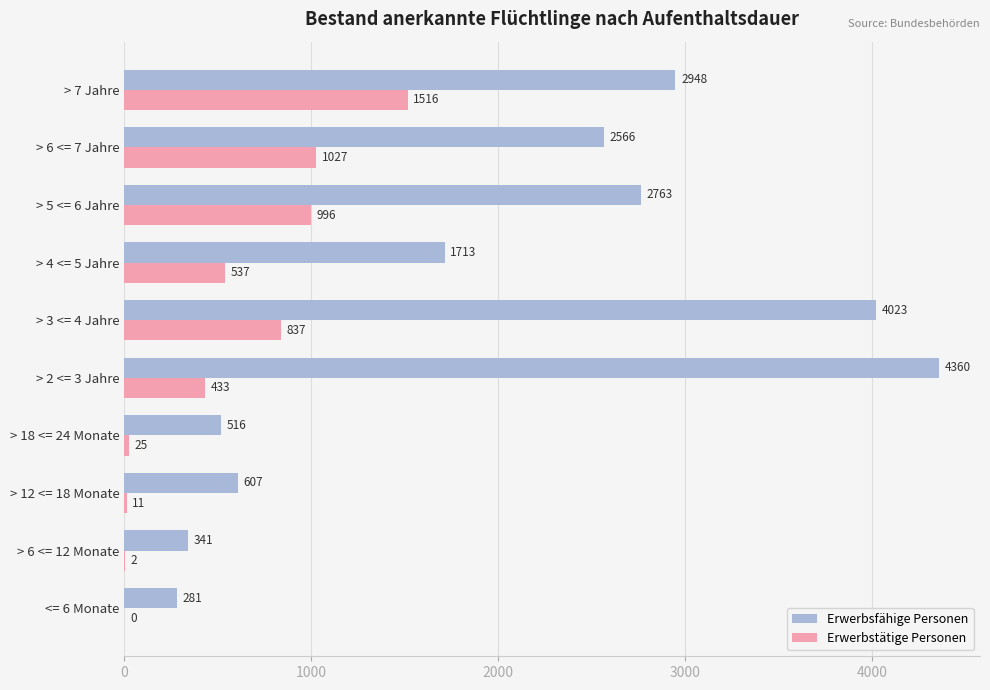

Between > 3 <= 4 Jahre and > 5 <= 6 Jahre, which series saw the biggest shift?

Erwerbsfähige Personen